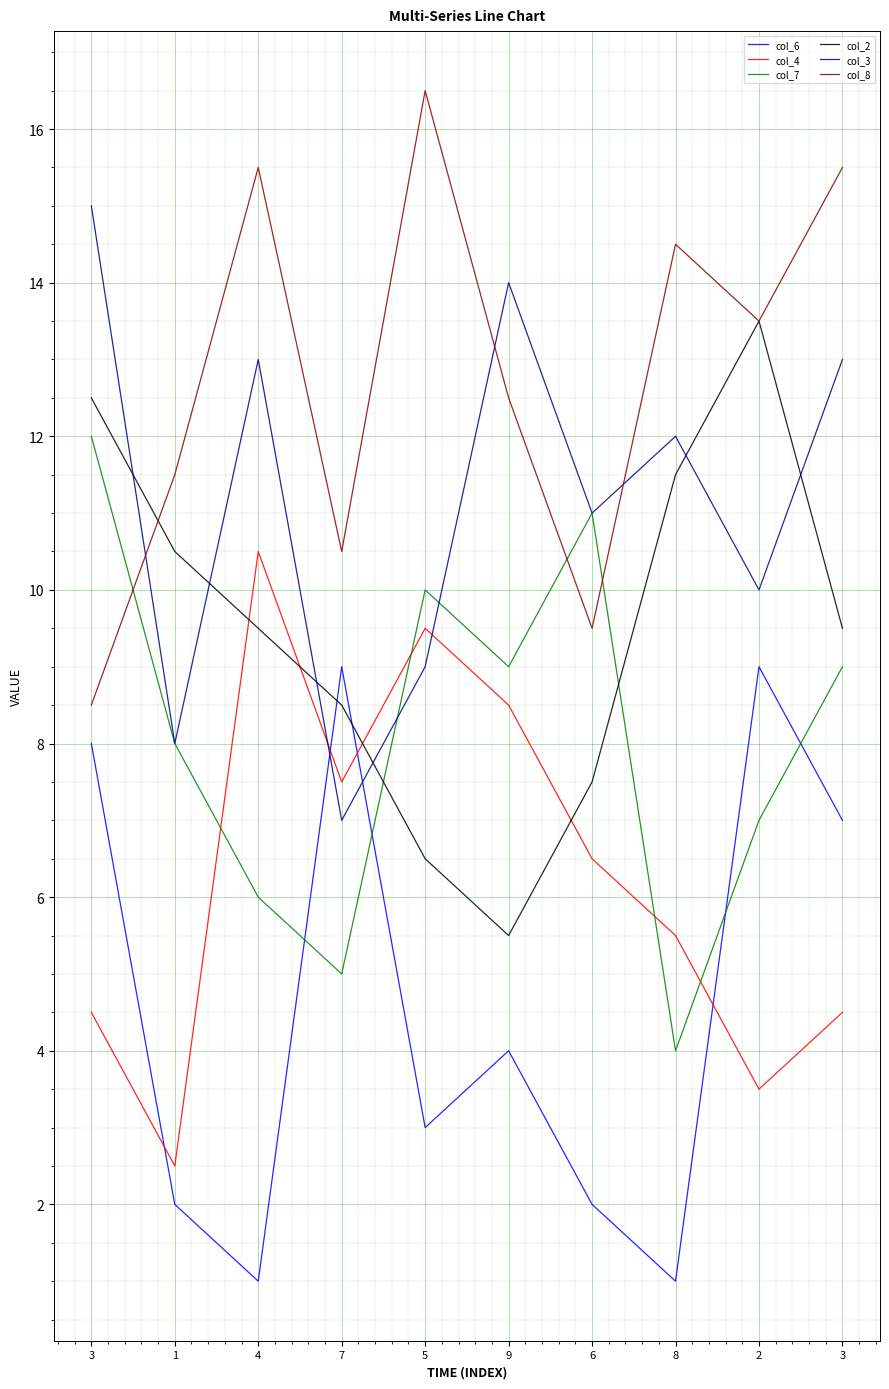

Which series has the largest range (max minus min)?

col_6